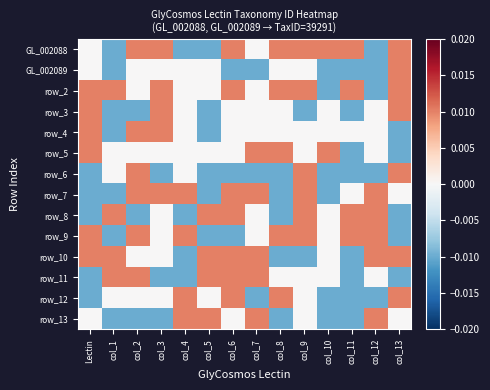

How many data points in row_12 are less than 0?

5